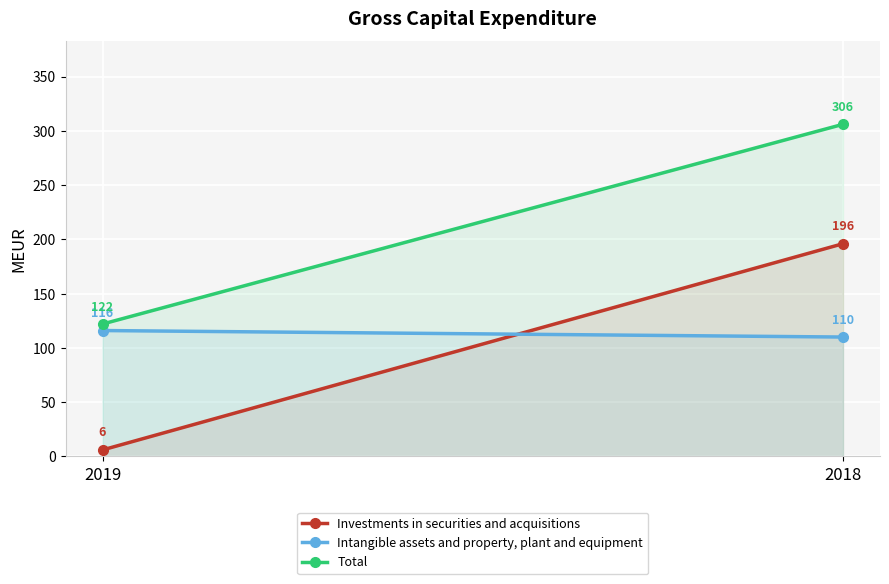

Rank the series at 2019 from lowest to highest value.

Investments in securities and acquisitions, Intangible assets and property, plant and equipment, Total